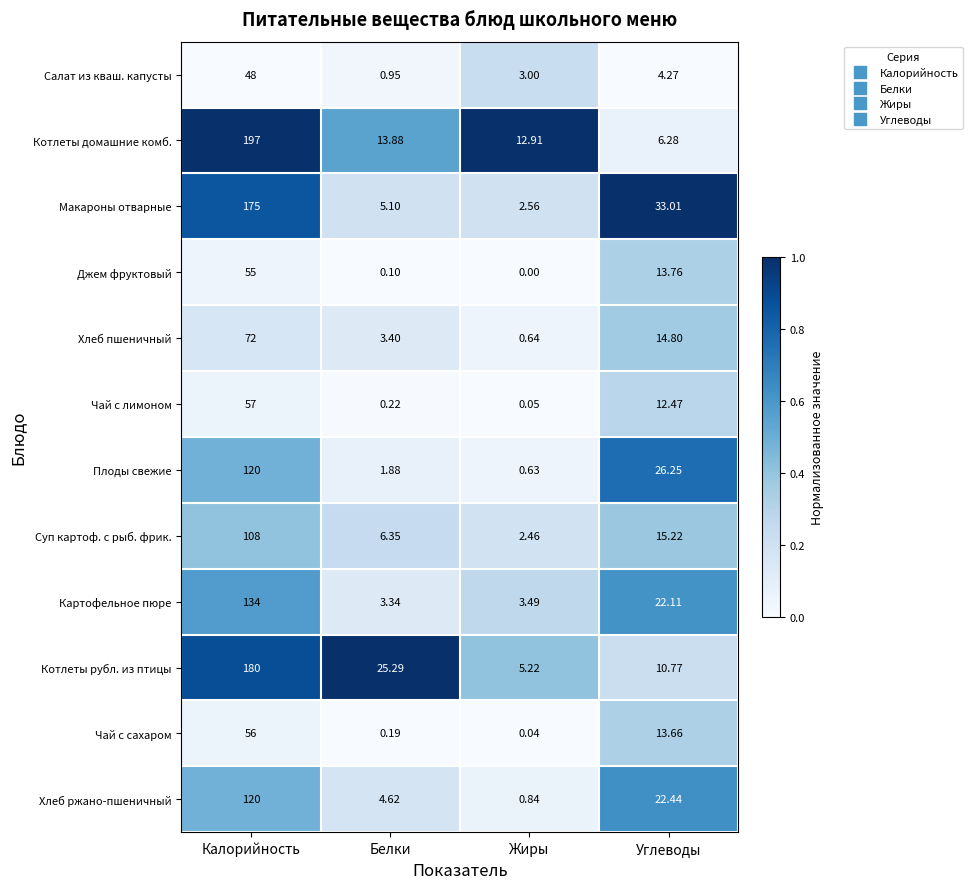

At which label does Джем фруктовый reach its peak?

Калорийность